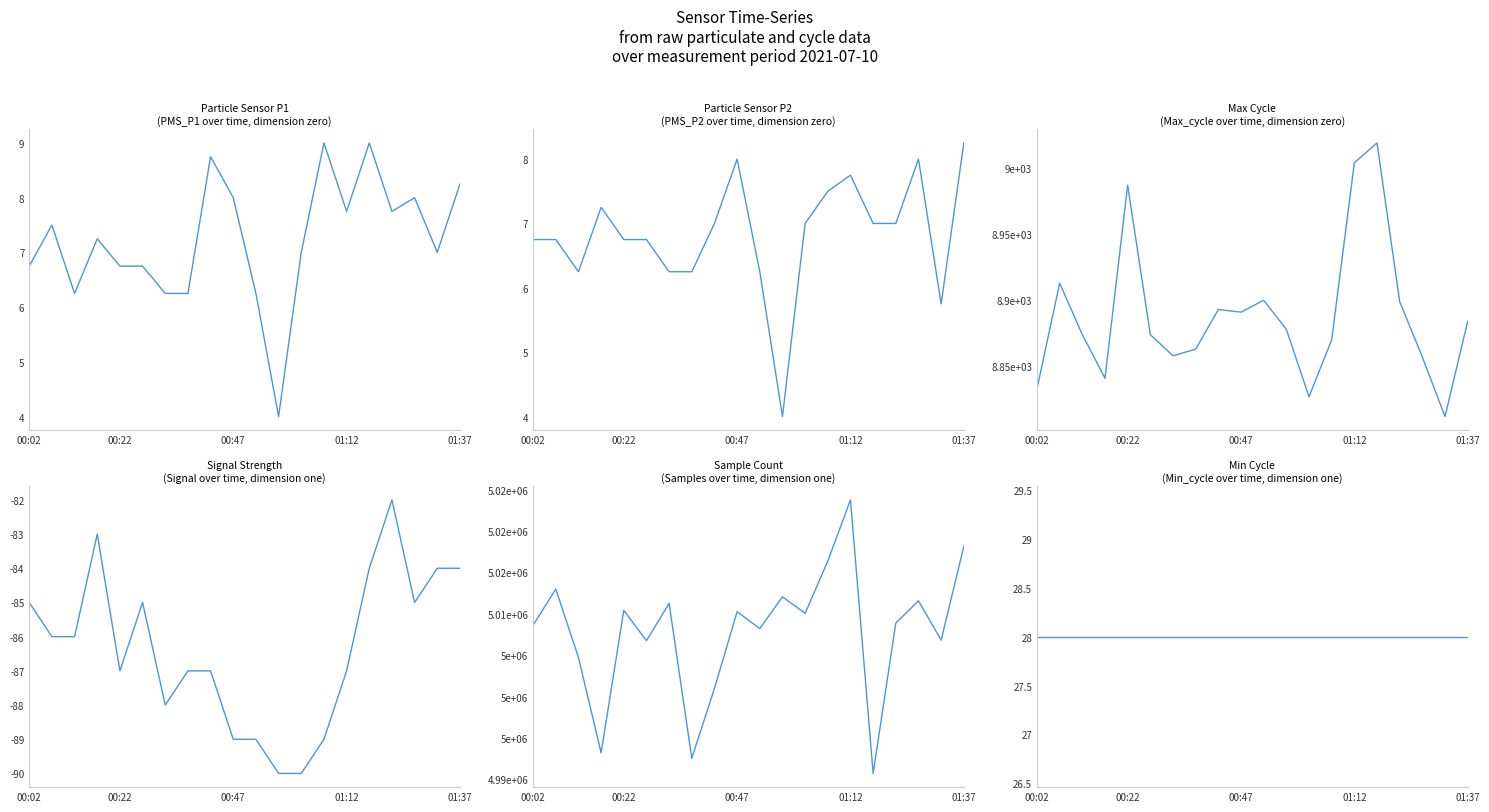

What value does the Max_cycle series have at 16?

8899.0